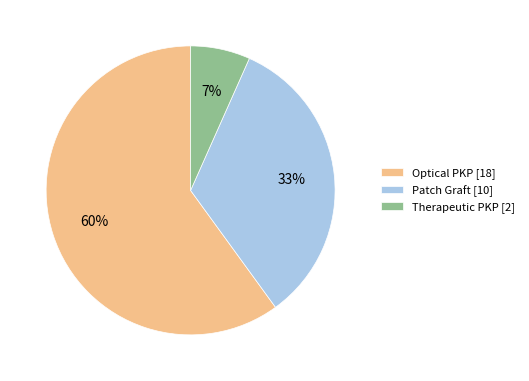

To the nearest percent, what is the difference between the largest and smallest slice percentages?

53%